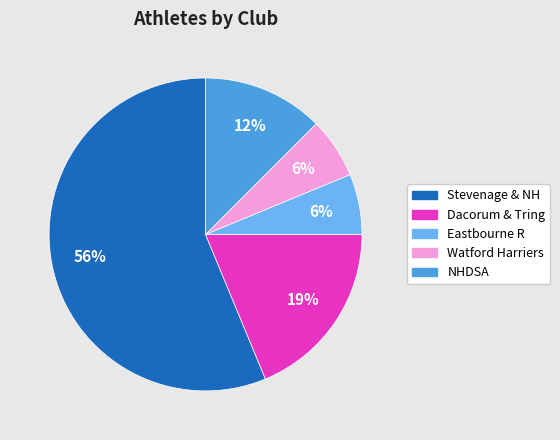

To the nearest percent, what portion does Eastbourne R represent?

6%